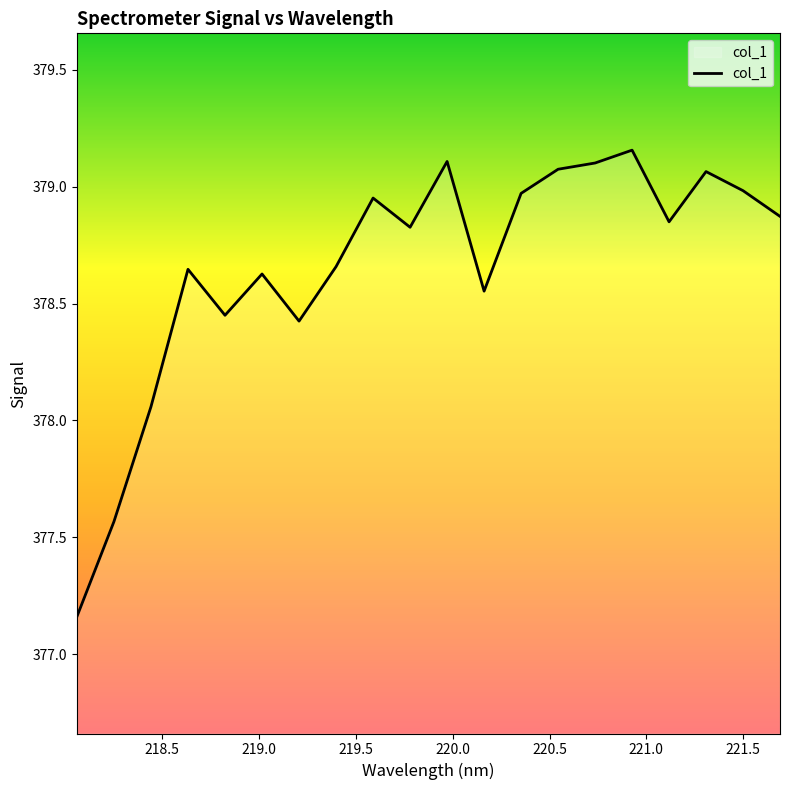

What is the difference between the second highest and second lowest values?

1.5